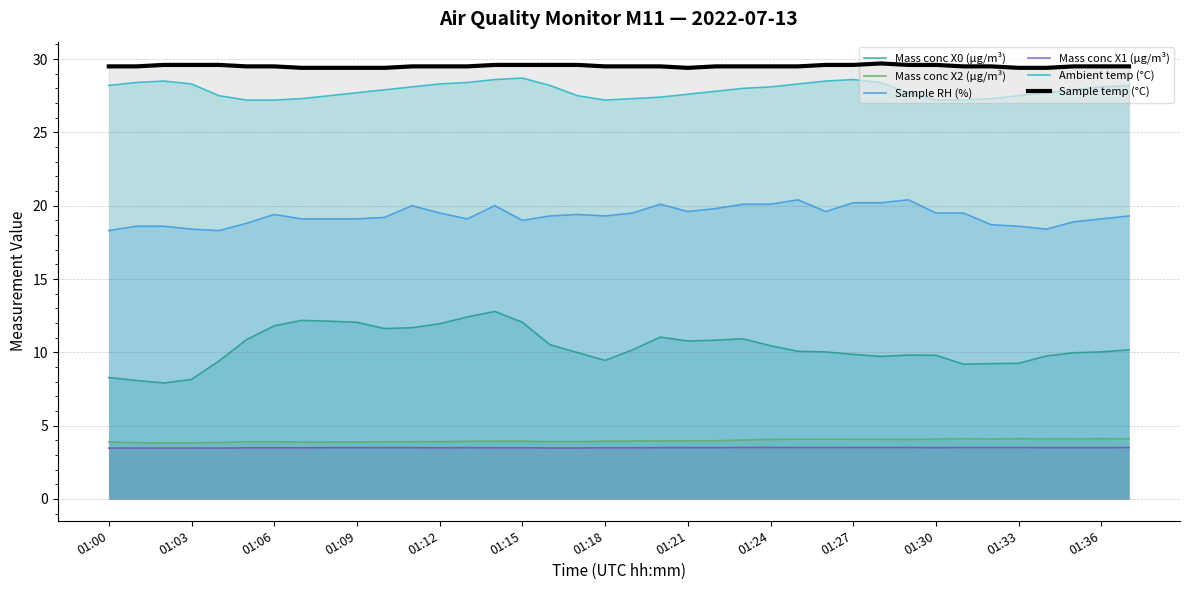

Which series has the largest total across all categories?

Sample temp (°C)